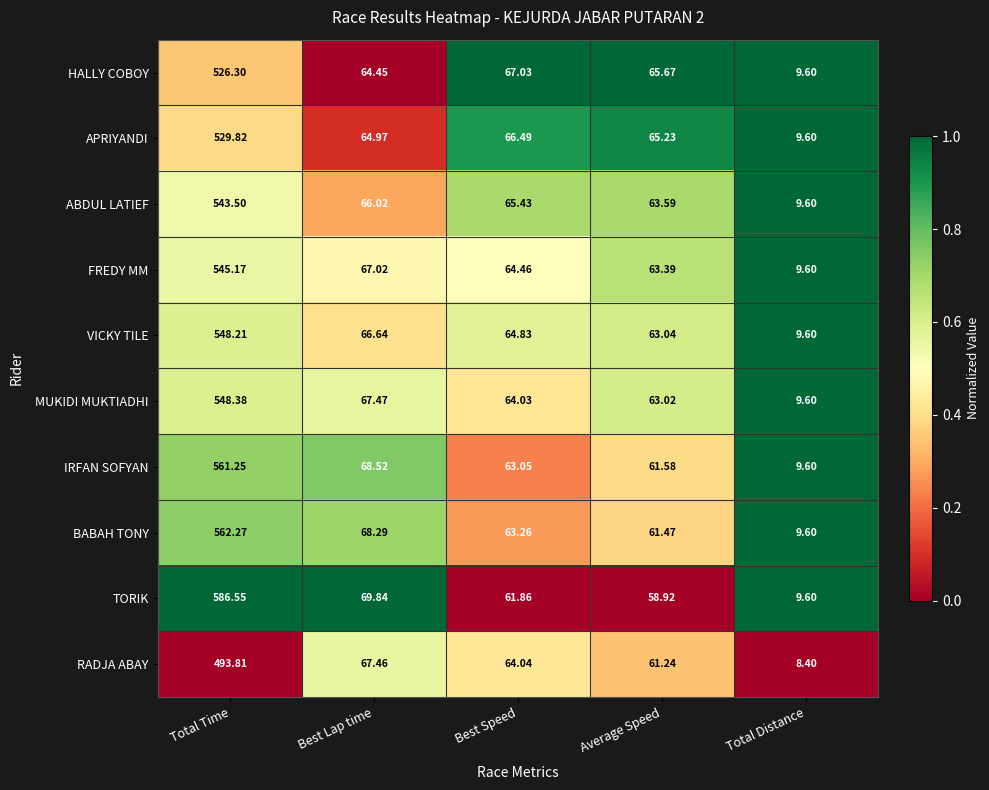

Is the value of RADJA ABAY at Best Lap time greater than the value of IRFAN SOFYAN at Best Lap time?

No